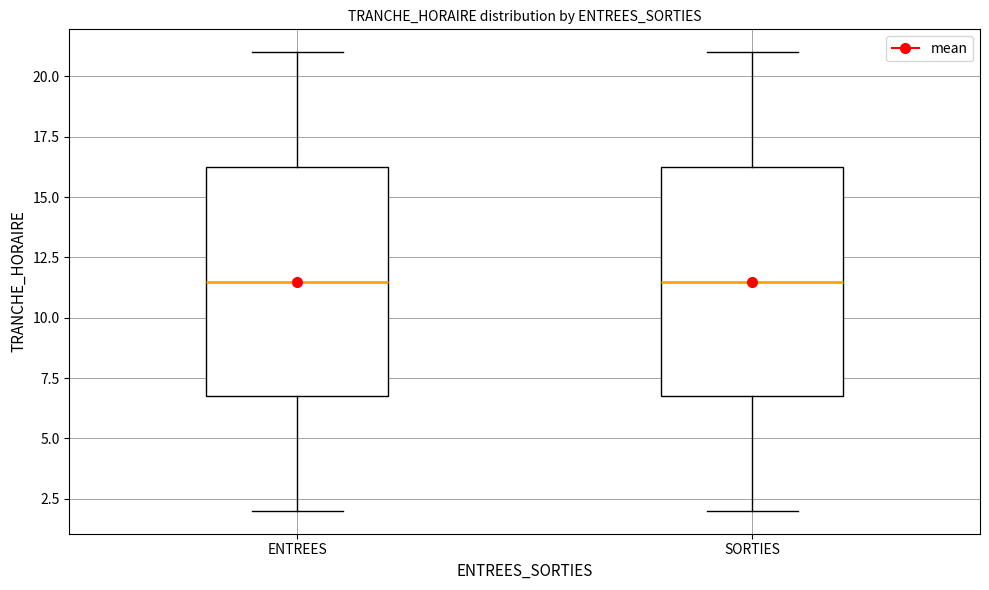

Reading left to right, transcribe this box plot: for each box, give where its median line is, the range the box spans, and where its two whiskers end, as read against the y-axis. The values are not printed on the chart, so give them approximately, as read against the axis.

ENTREES: median 11.5, box 7.0 to 16.5, whiskers 2.0 to 21.0
SORTIES: median 11.5, box 7.0 to 16.5, whiskers 2.0 to 21.0